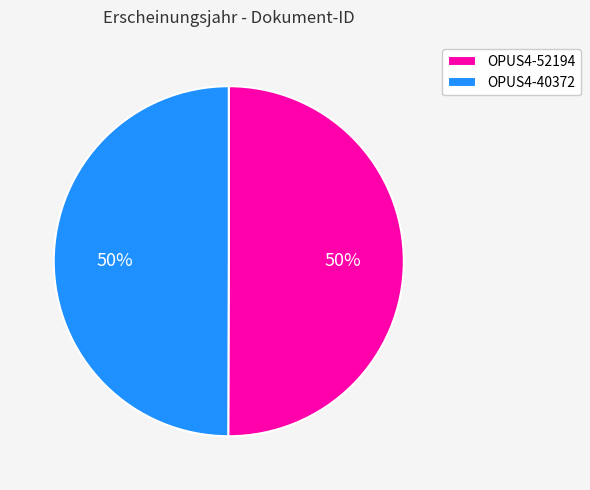

To the nearest percent, what is the average slice percentage?

50%